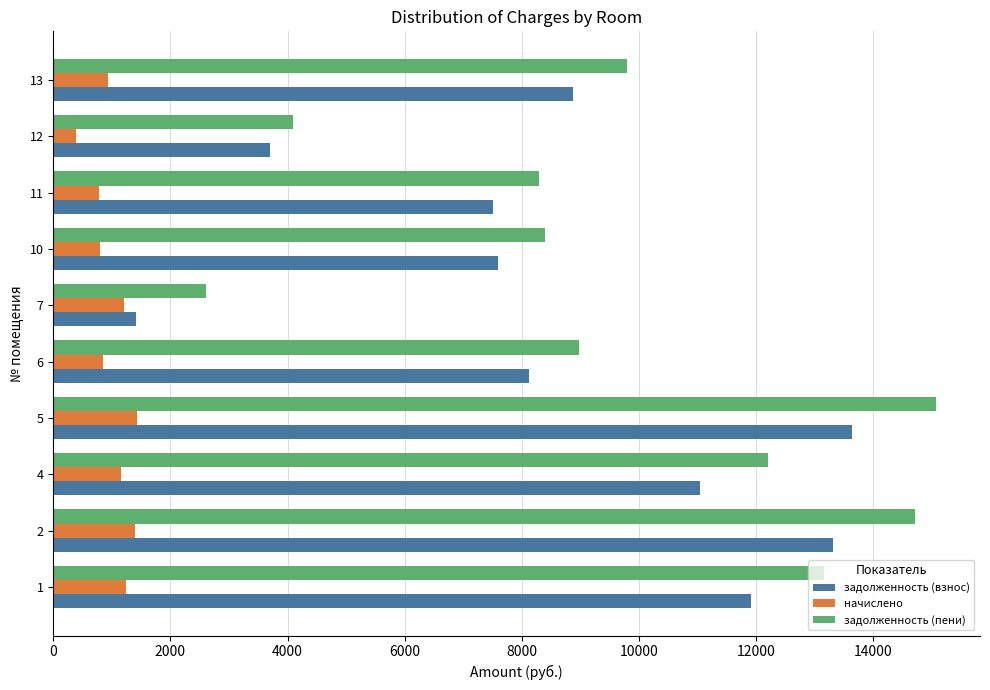

What is the minimum value shown in the chart?

387.8